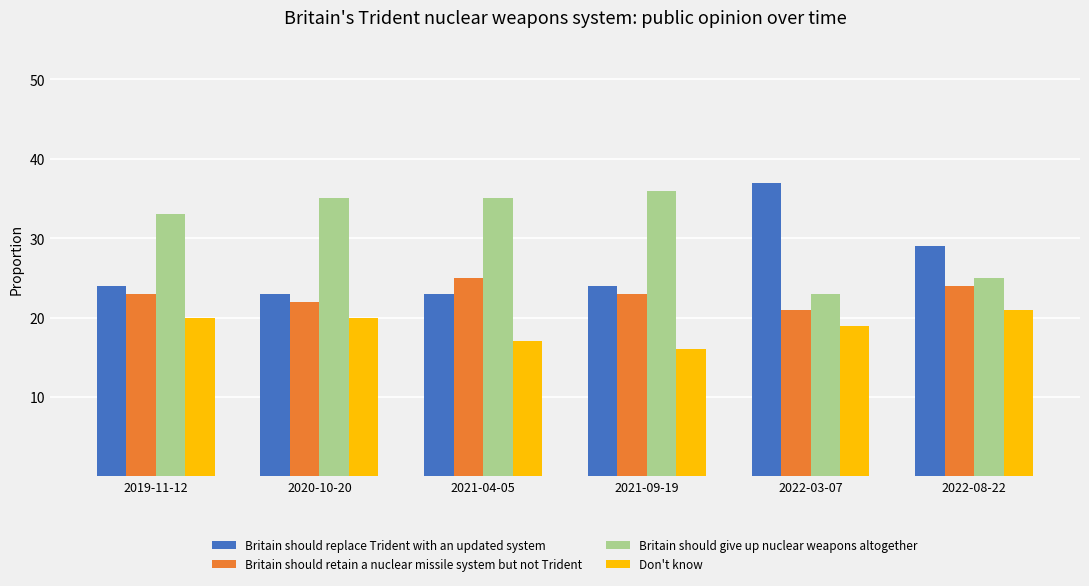

List the labels in order of Don't know value, smallest first.

2021-09-19, 2021-04-05, 2022-03-07, 2019-11-12, 2020-10-20, 2022-08-22